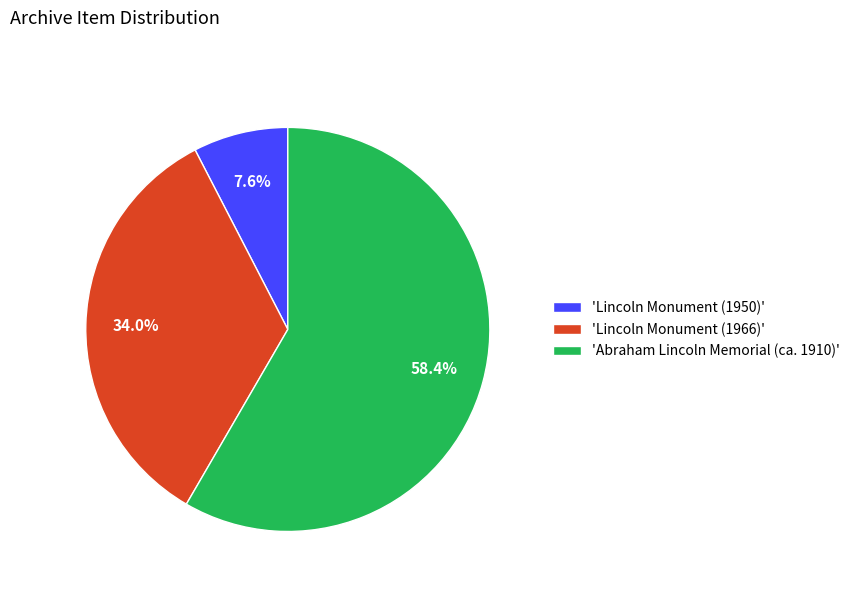

Which category has the biggest portion of the pie?

'Abraham Lincoln Memorial (ca. 1910)'